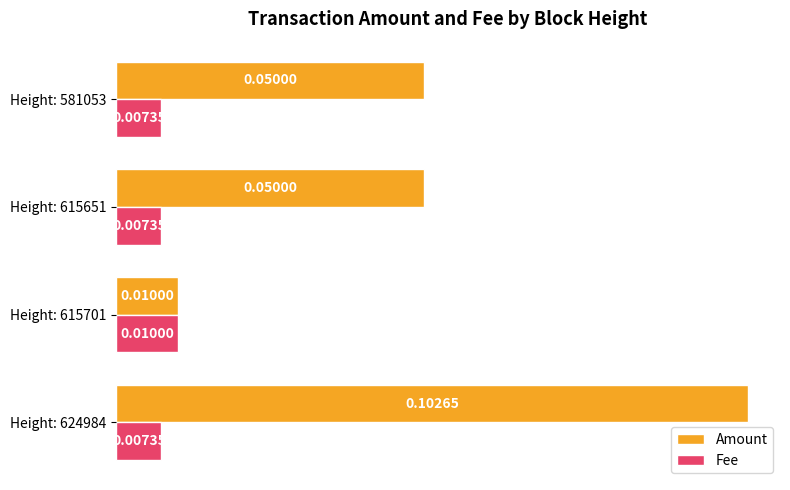

Rank the series by their maximum value, from lowest to highest.

Fee, Amount